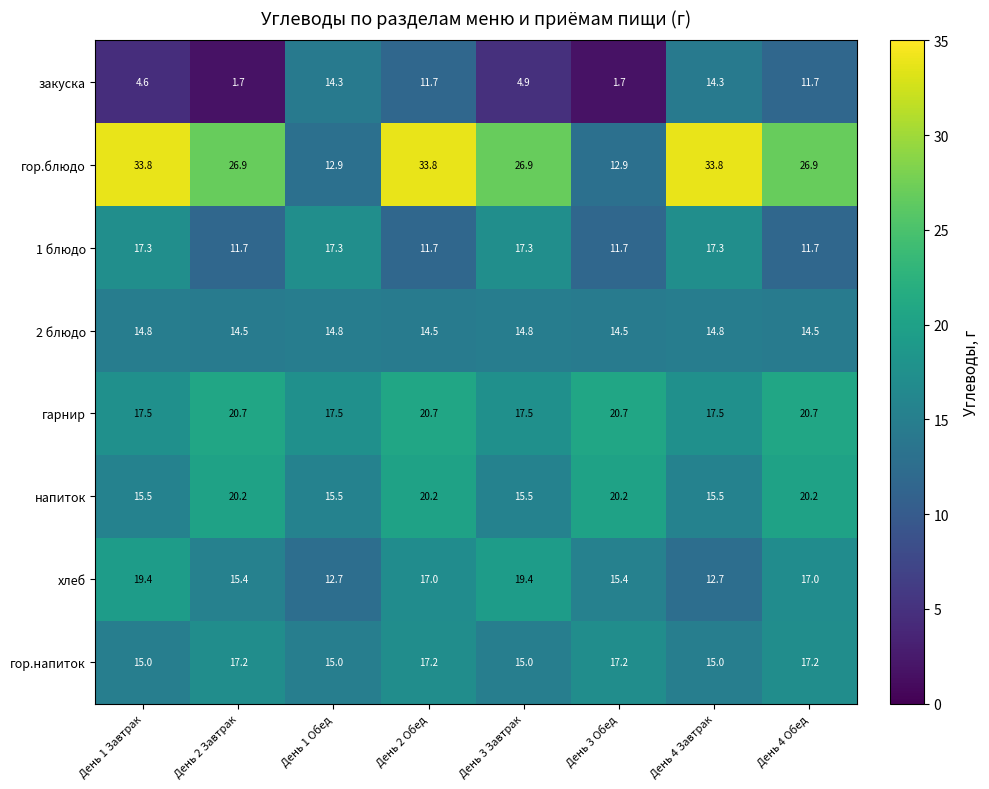

What is the average value of the 1 блюдо series?

14.5